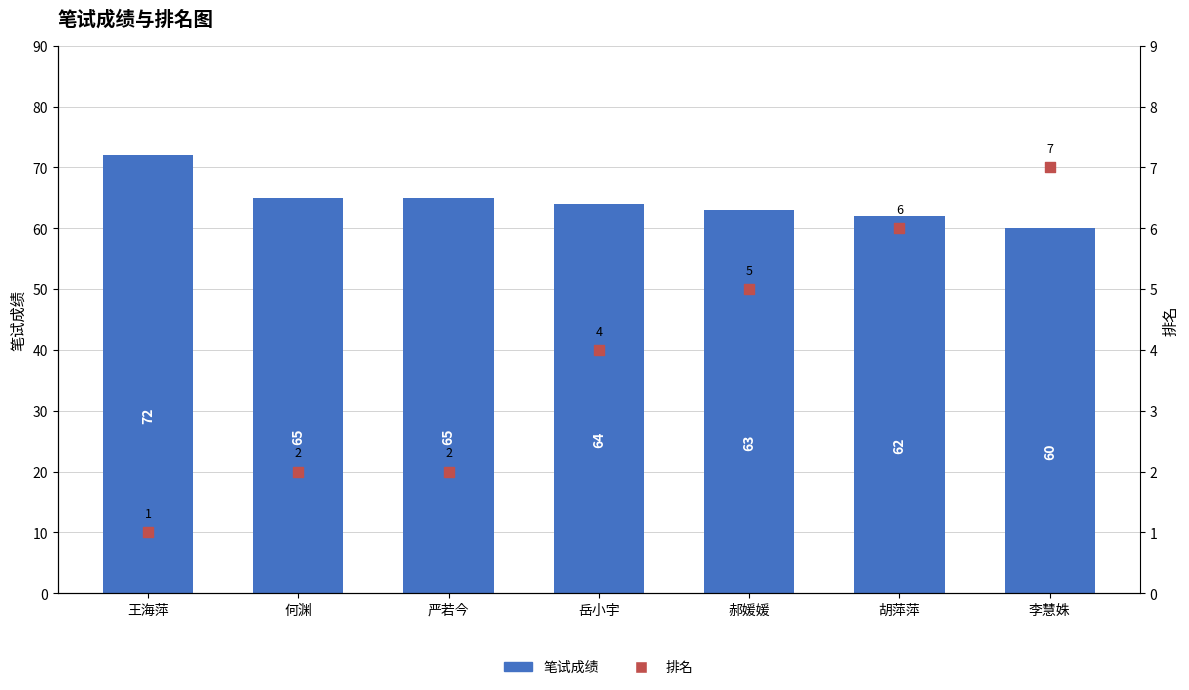

Which series reaches the minimum Y coordinate?

排名